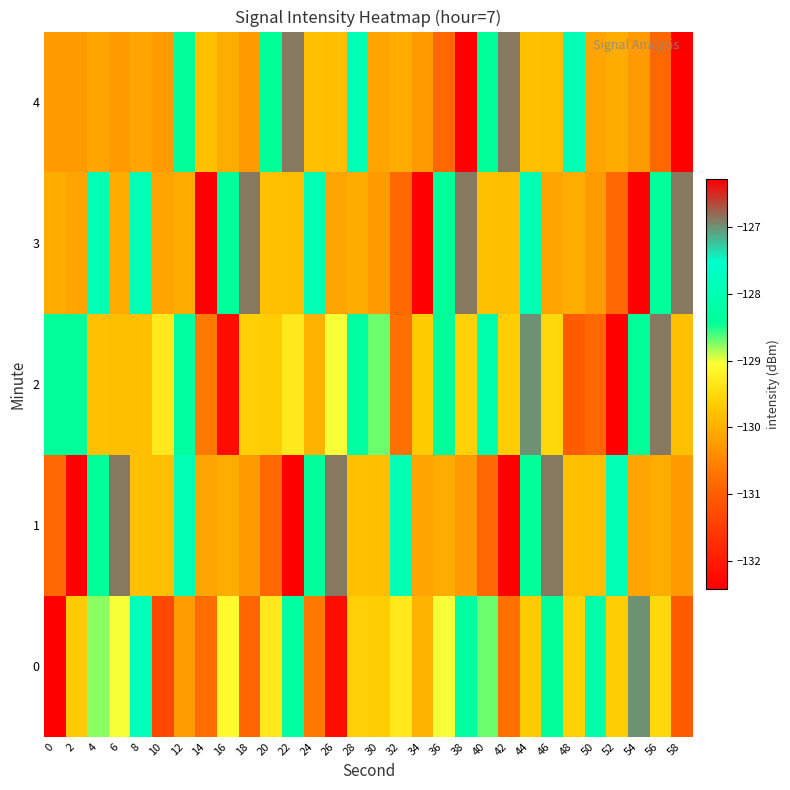

What is the total value across all series at 24?

-646.8